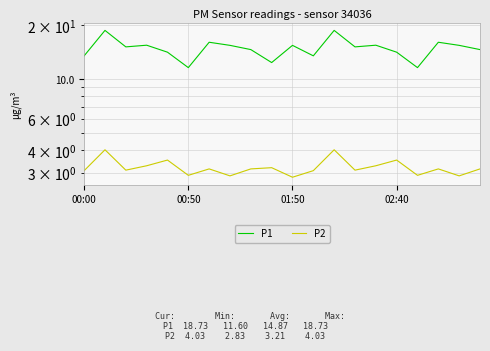

Which series changed the most between 7 and 12?

P1